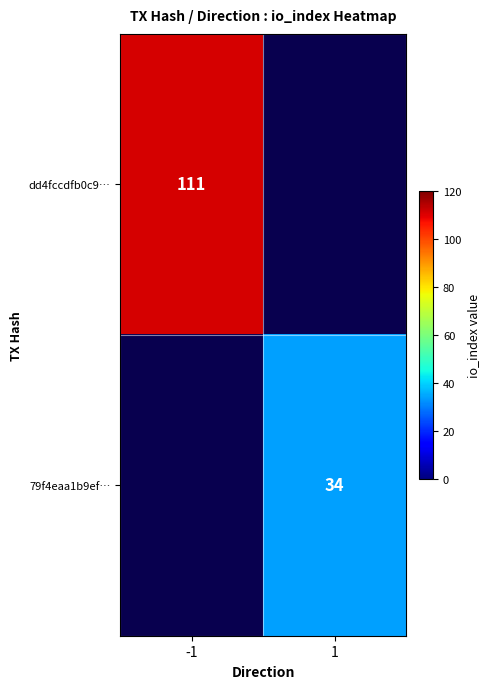

Is it true that 79f4eaa1b9ef… equals 16.5 at 1?

False